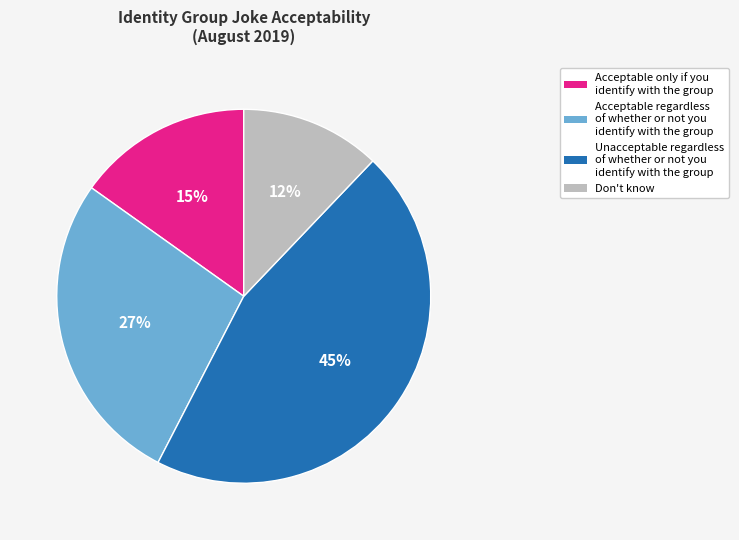

How many slices are in this pie chart?

4